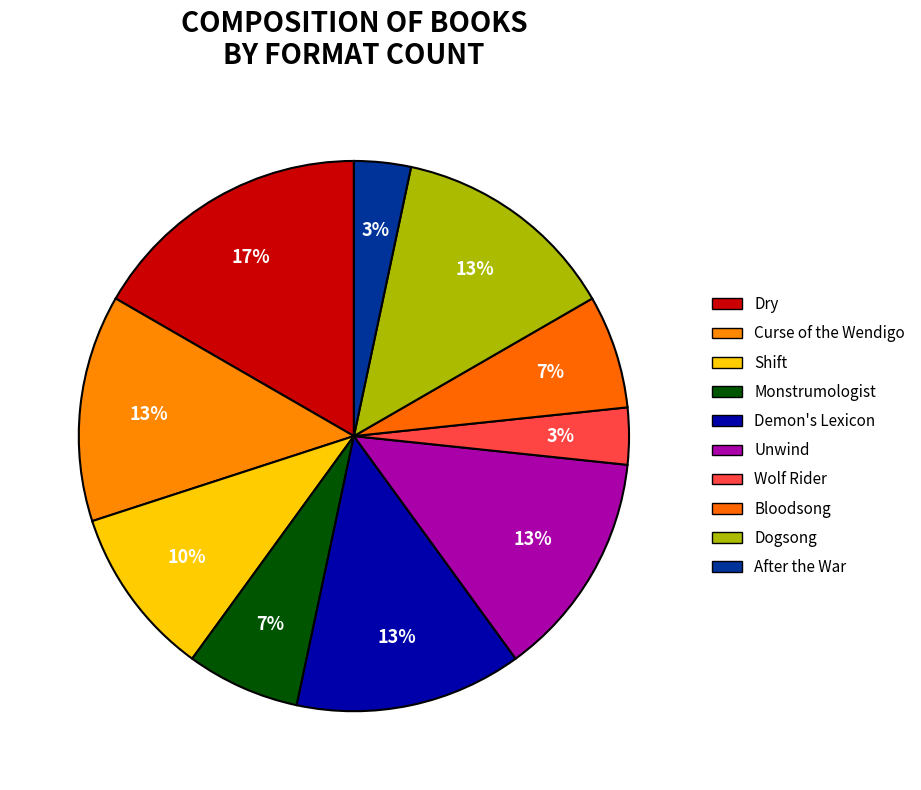

To the nearest percent, what portion does Curse of the Wendigo represent?

13%